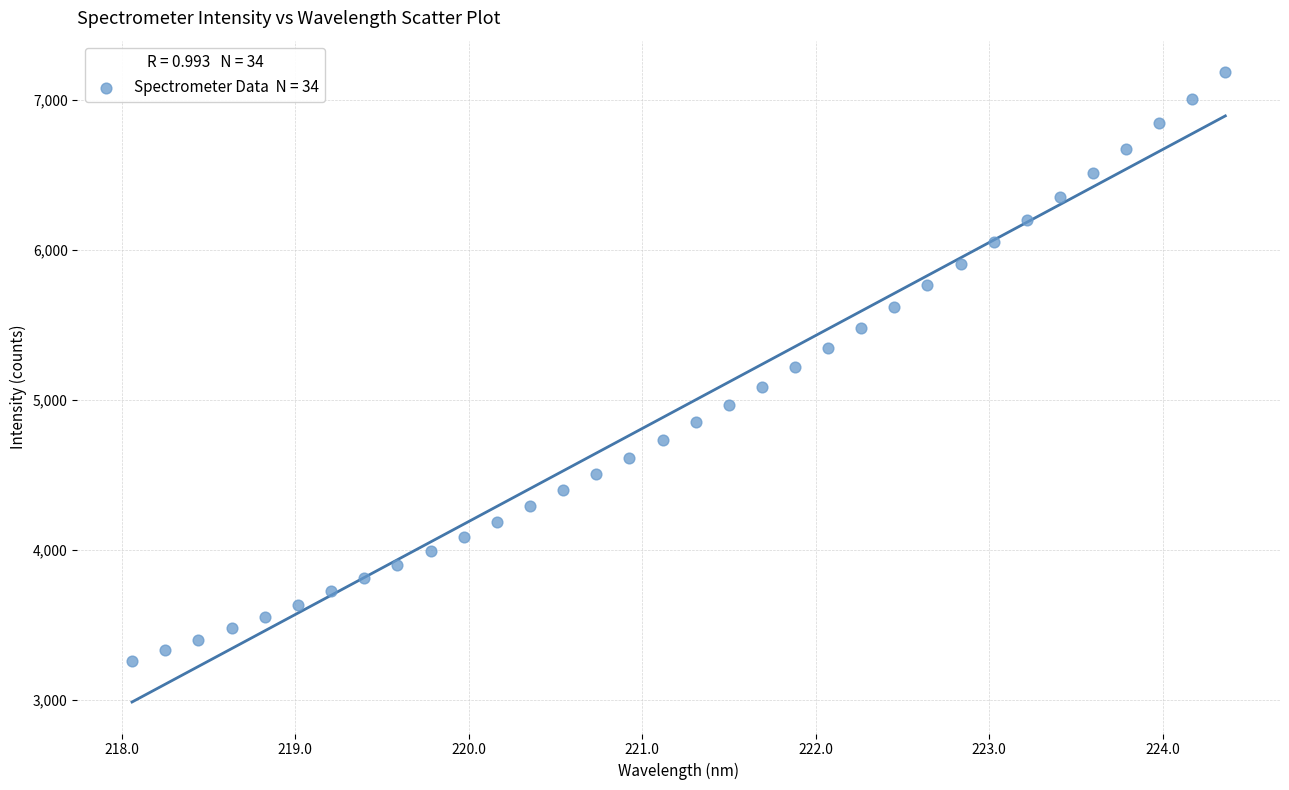

What is the range of Y values (max minus min)?

3928.6